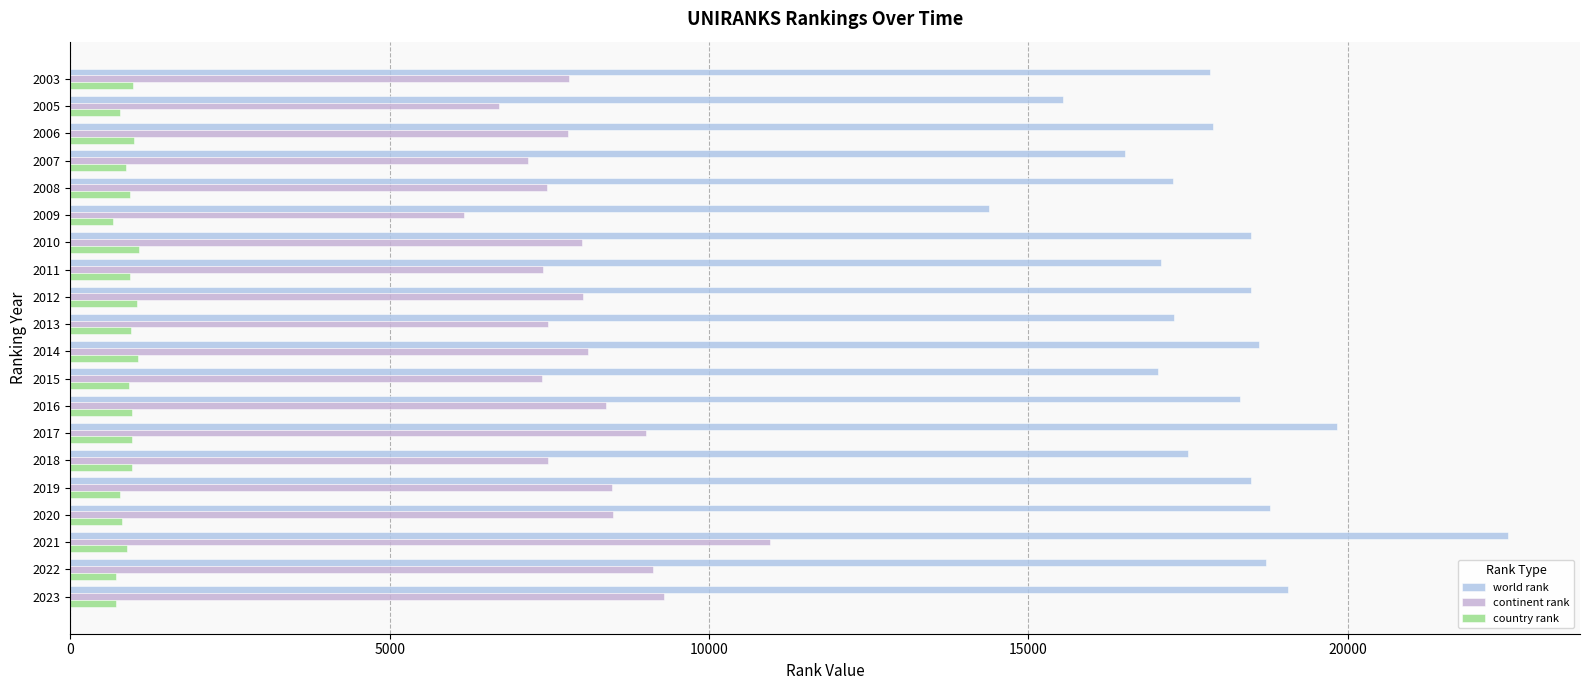

How many data points in continent rank are less than 8010?

10